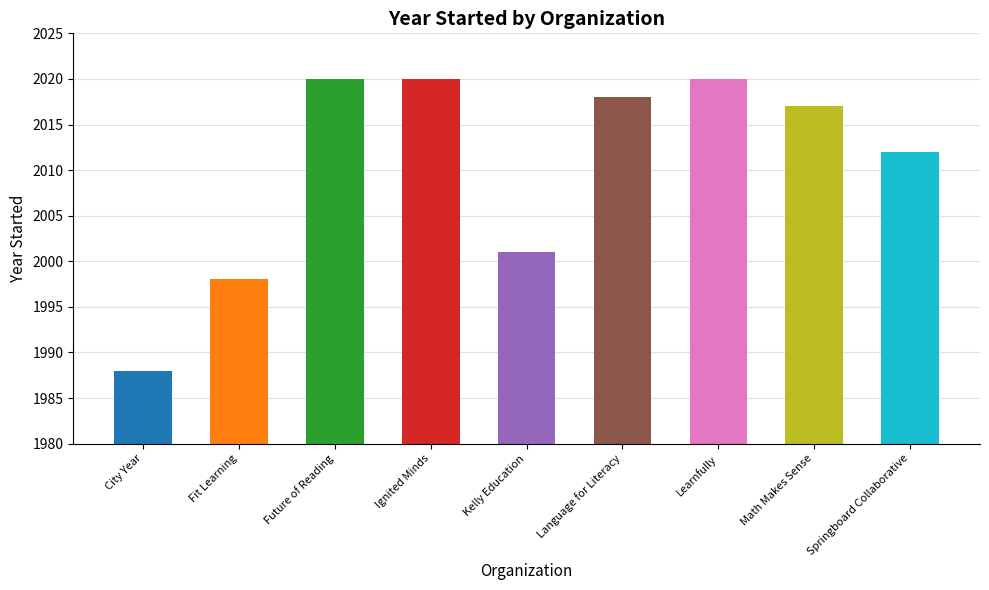

Which label corresponds to the smallest value in the chart?

City Year